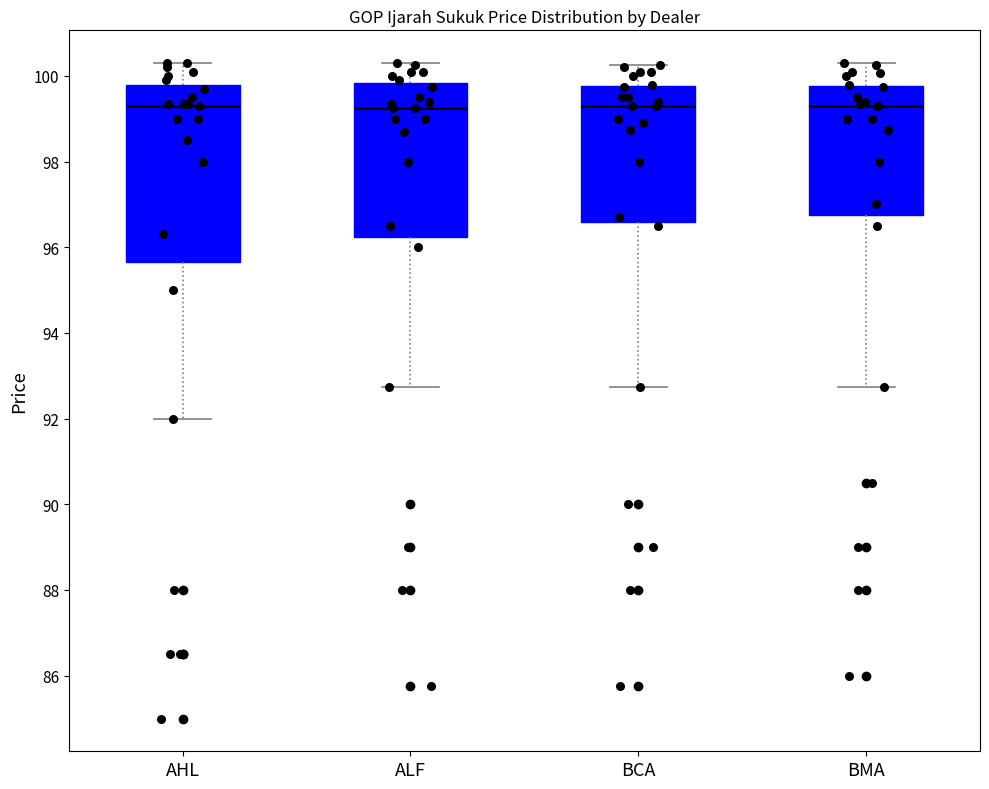

Where is the lower edge of the box for AHL on the y-axis? The values are not printed on the chart, so give them approximately, as read against the axis.

95.6